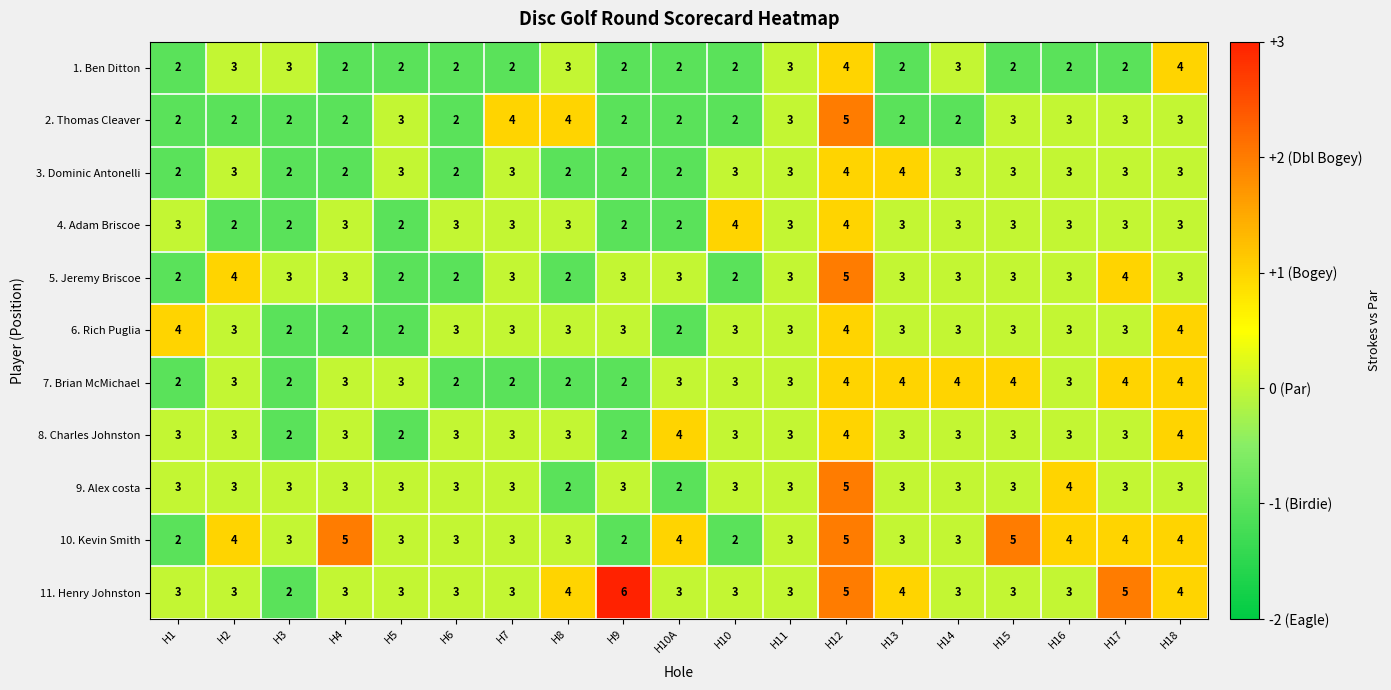

Which series has the largest range (max minus min)?

11. Henry Johnston